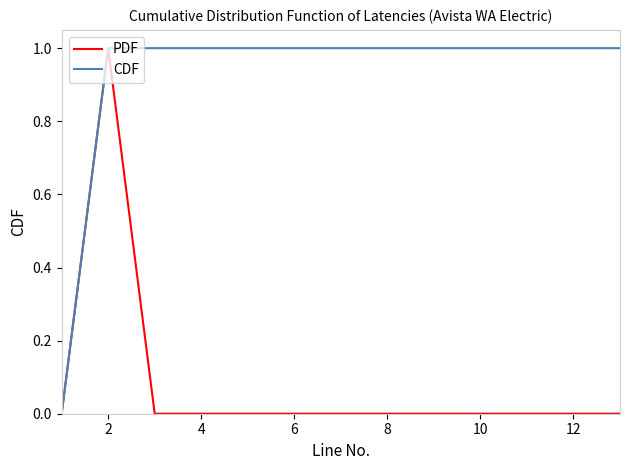

Rank the series by their average value, from lowest to highest.

PDF, CDF